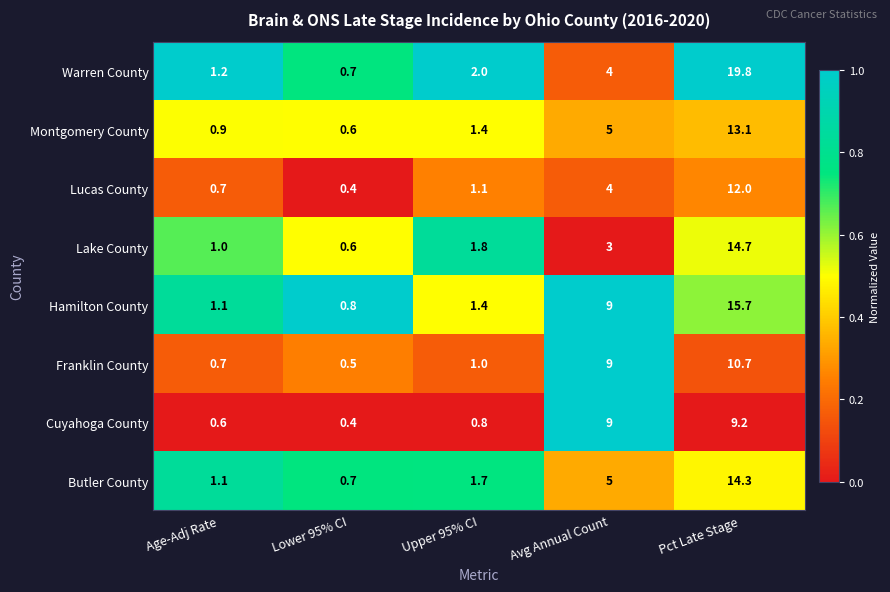

What is the difference between the second highest and minimum values in the Lucas County series?

3.6